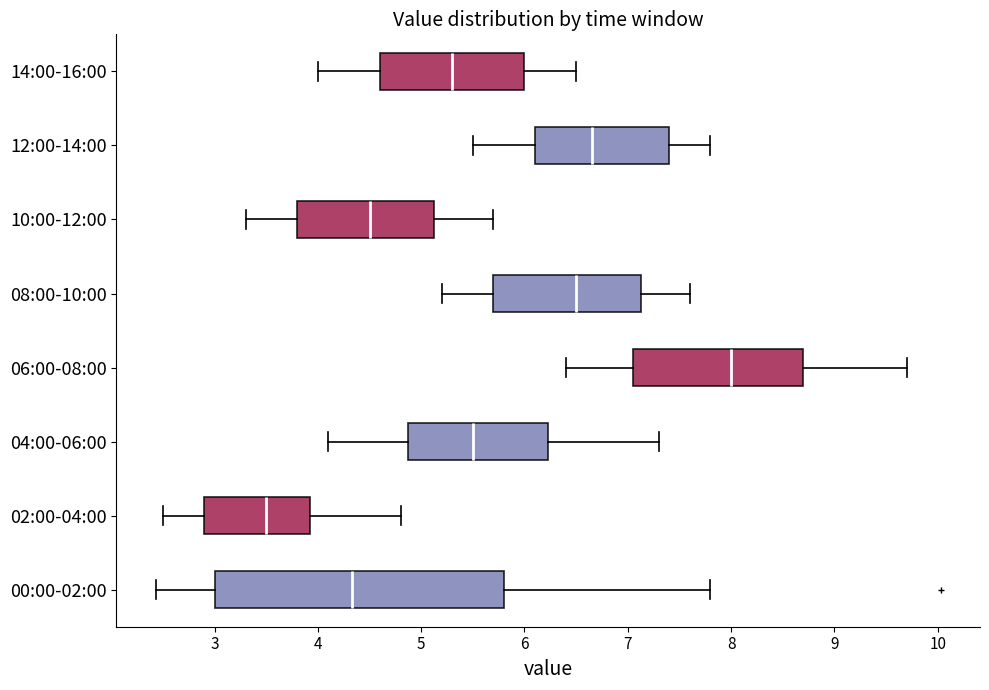

Reading bottom to top, read every box against the x-axis: the position of its median line, the range the box covers, and the ends of its whiskers. The values are not printed on the chart, so give them approximately, as read against the axis.

00:00-02:00: median 4.3, box 3.0 to 5.8, whiskers 2.4 to 7.8
02:00-04:00: median 3.5, box 2.9 to 3.9, whiskers 2.5 to 4.8
04:00-06:00: median 5.5, box 4.9 to 6.2, whiskers 4.1 to 7.3
06:00-08:00: median 8.0, box 7.1 to 8.7, whiskers 6.4 to 9.7
08:00-10:00: median 6.5, box 5.7 to 7.1, whiskers 5.2 to 7.6
10:00-12:00: median 4.5, box 3.8 to 5.1, whiskers 3.3 to 5.7
12:00-14:00: median 6.7, box 6.1 to 7.4, whiskers 5.5 to 7.8
14:00-16:00: median 5.3, box 4.6 to 6.0, whiskers 4.0 to 6.5